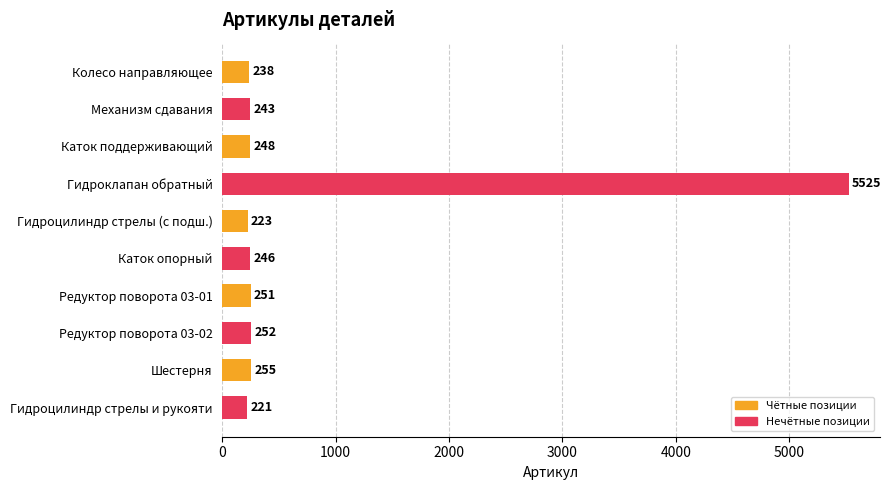

What is the sum of all values?

7702